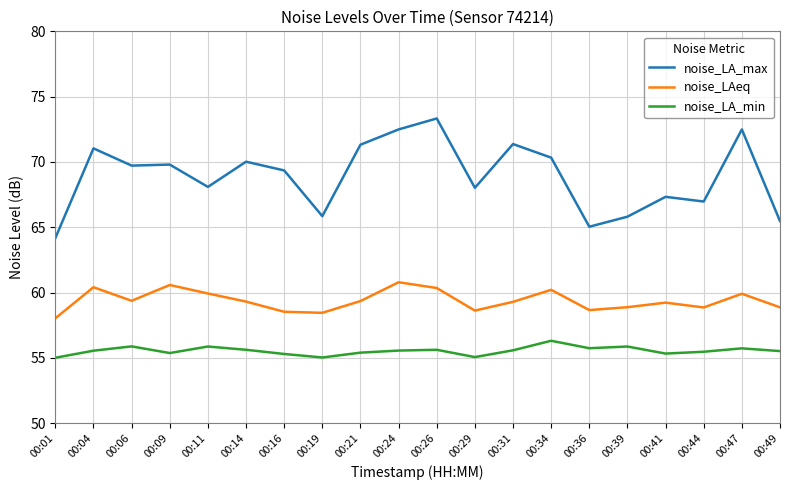

Rank the series by their maximum value, from highest to lowest.

noise_LA_max, noise_LAeq, noise_LA_min